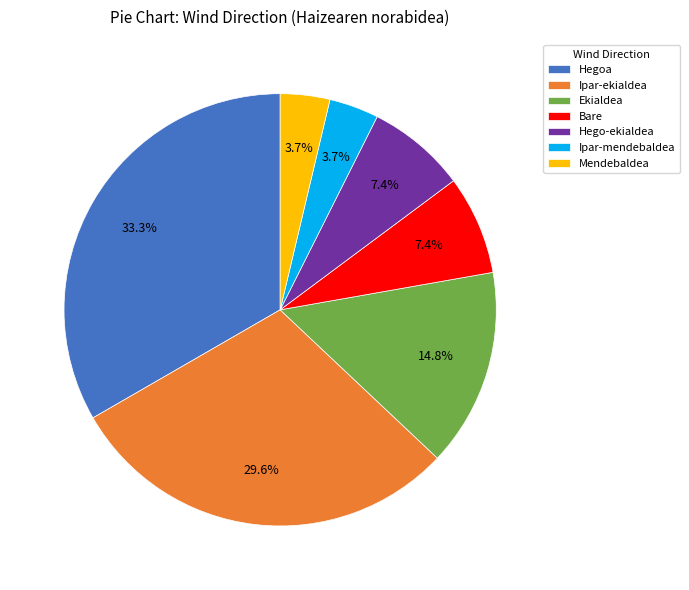

What percentage is the Hego-ekialdea slice, to the nearest percent?

7%